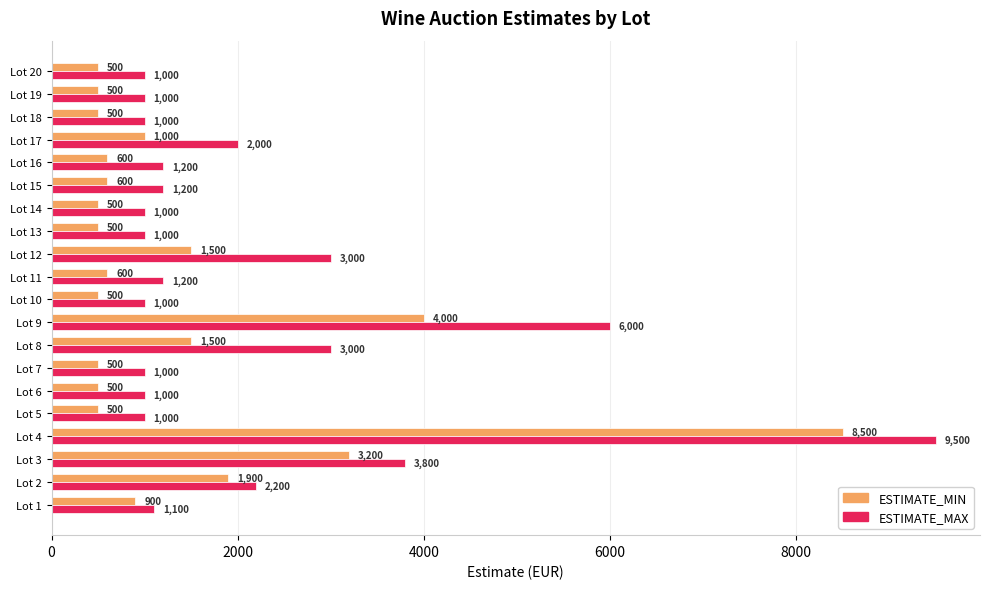

At how many categories does at least one series exceed 6396?

1